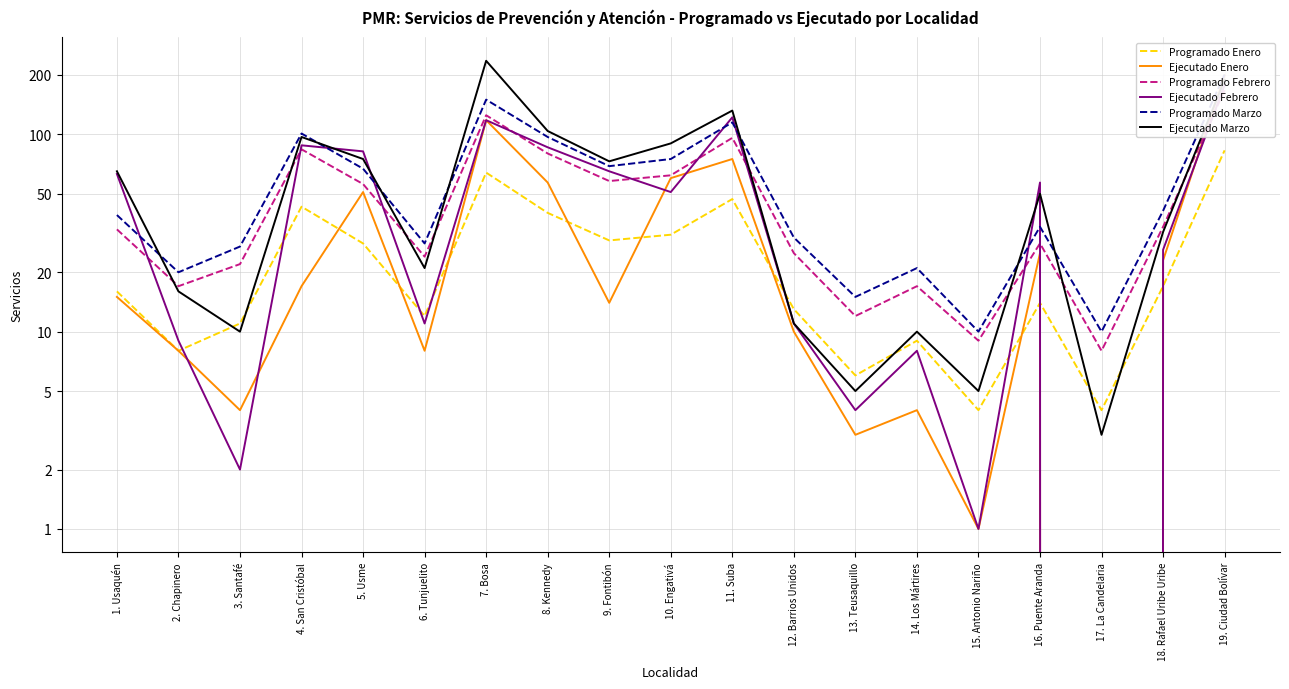

The Ejecutado Enero series shows 4 at 14. Los Mártires. True or false?

True